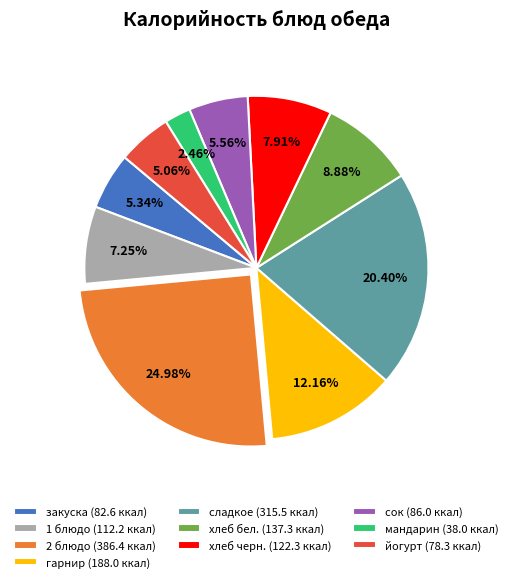

To the nearest percent, what is the combined percentage of закуска and 1 блюдо?

13%